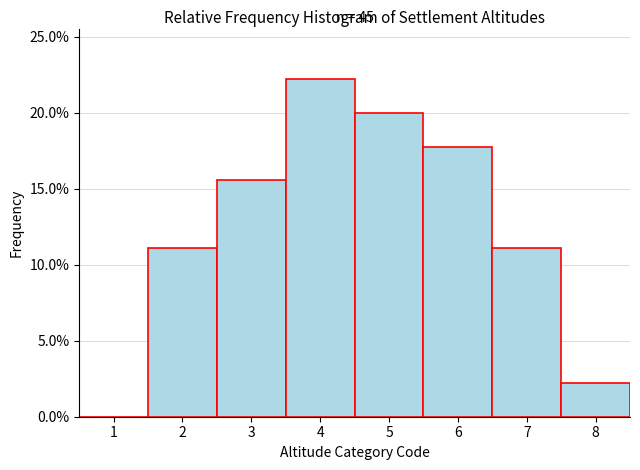

Which range on the x-axis has the tallest bar?

3.5 to 4.5